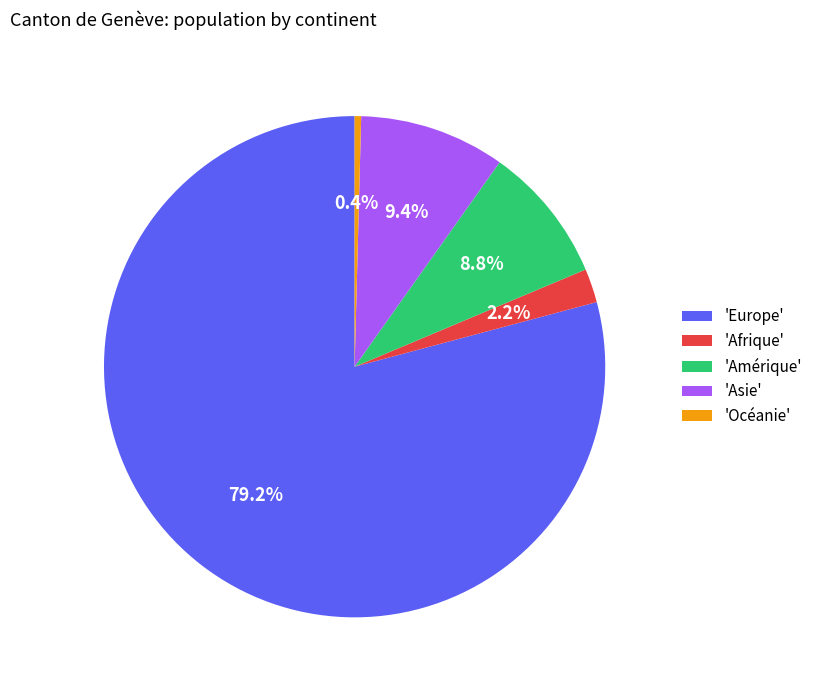

Approximately how many times larger is the value at 'Asie' compared to 'Afrique'?

4.3